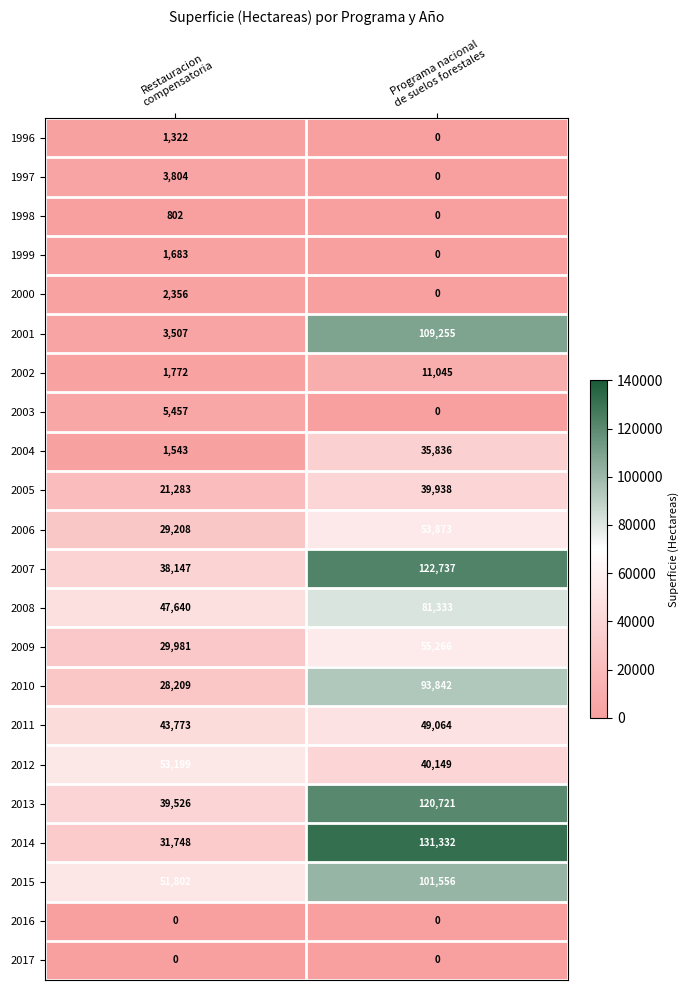

What is the average value of the 2001 series?

56381